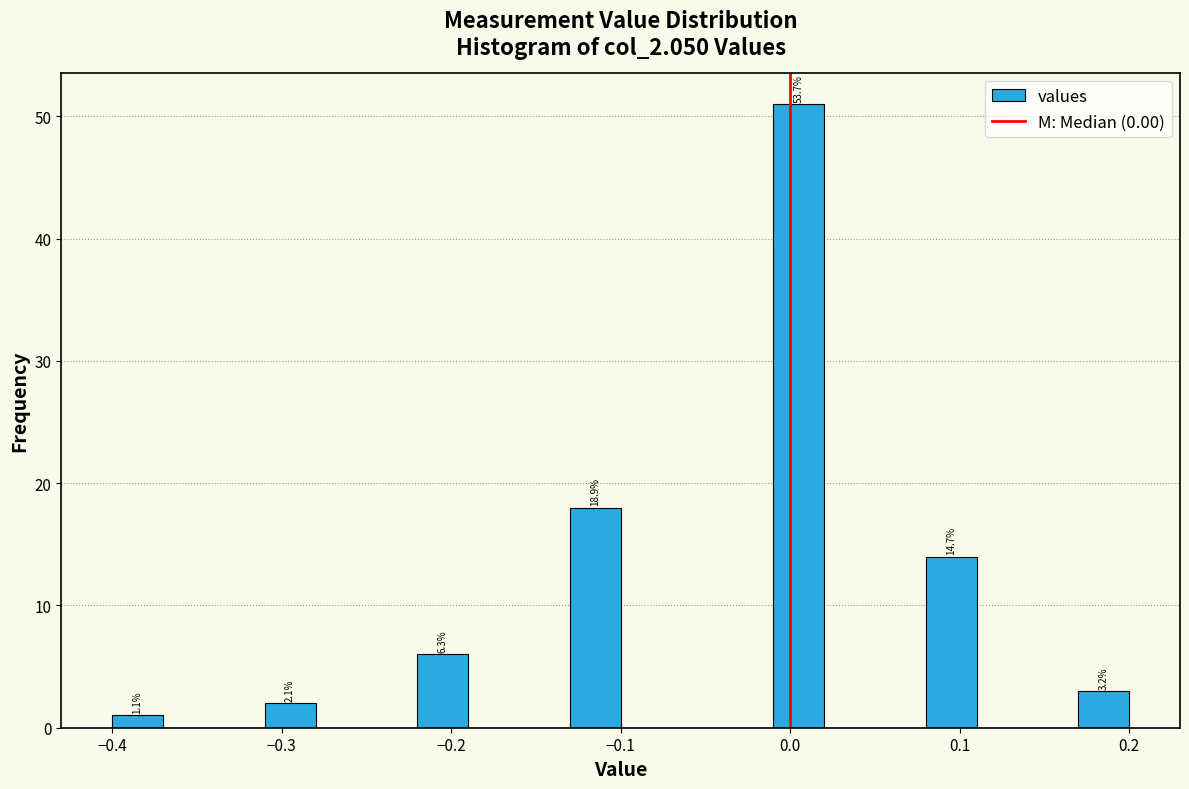

Around what value on the x-axis is the tallest bar? Give the approximate position of its centre, as read against the axis.

0.01